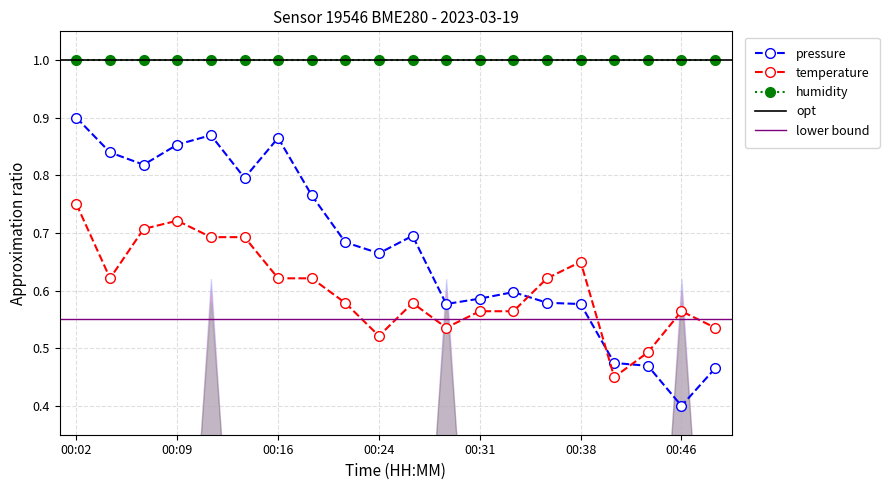

How many times do temperature and pressure cross each other?

3